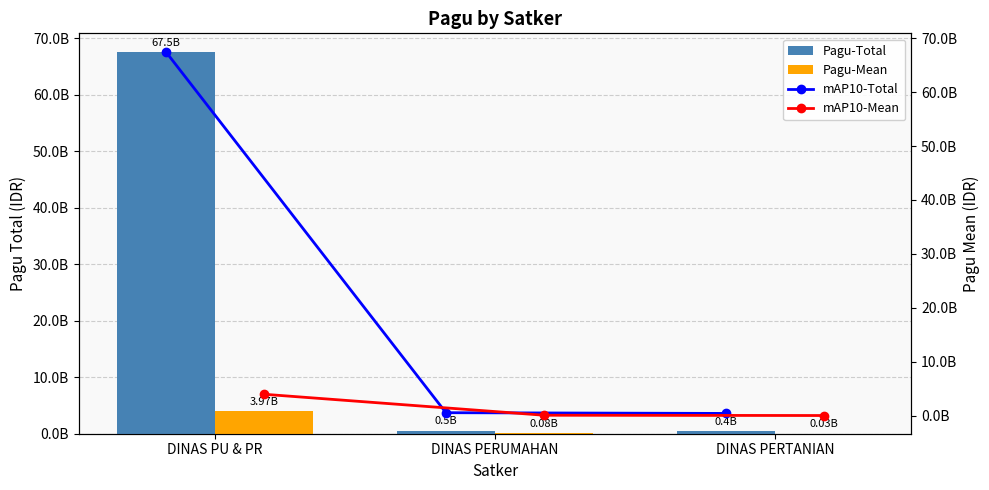

The value of mAP10-Mean at DINAS PERTANIAN is 25878293.8. True or false?

True